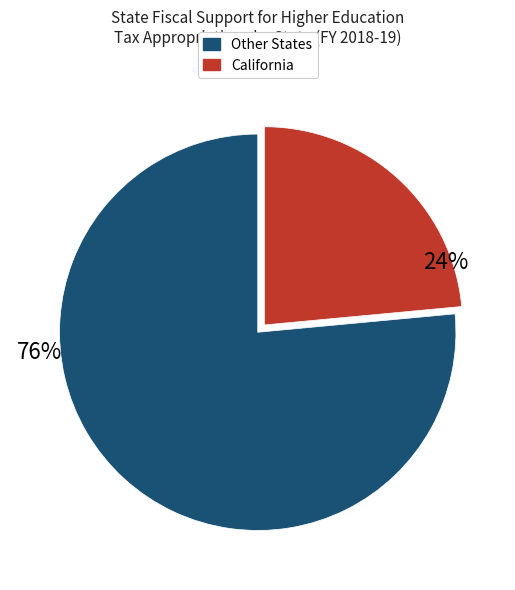

Does any single category account for the majority?

Yes